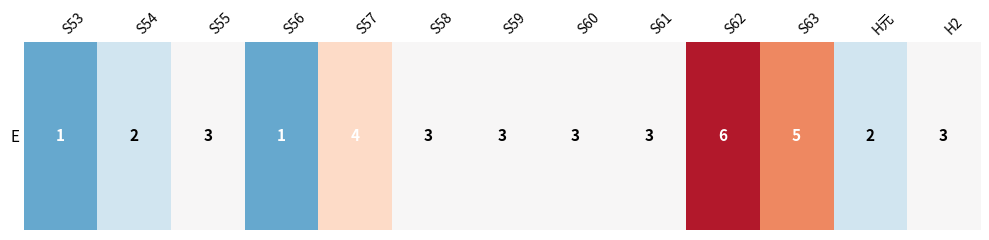

The value at S56 is 1. True or false?

True